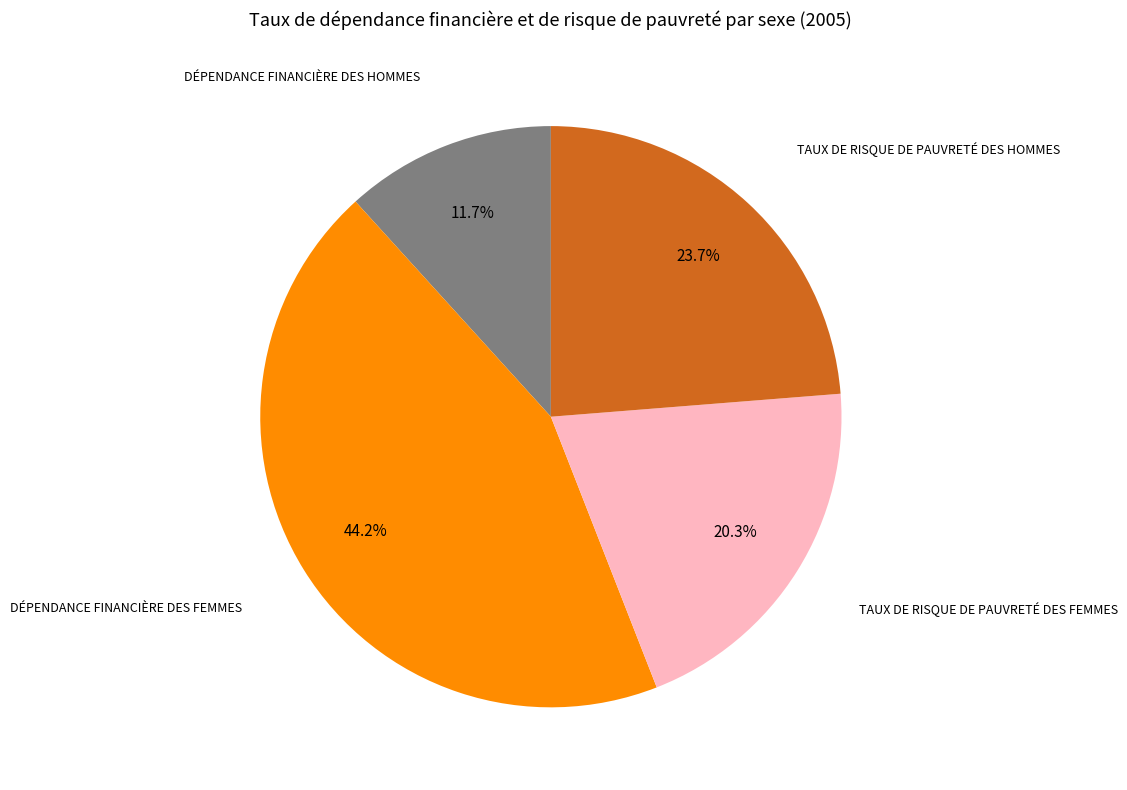

Is there any slice that represents more than half of the pie?

No